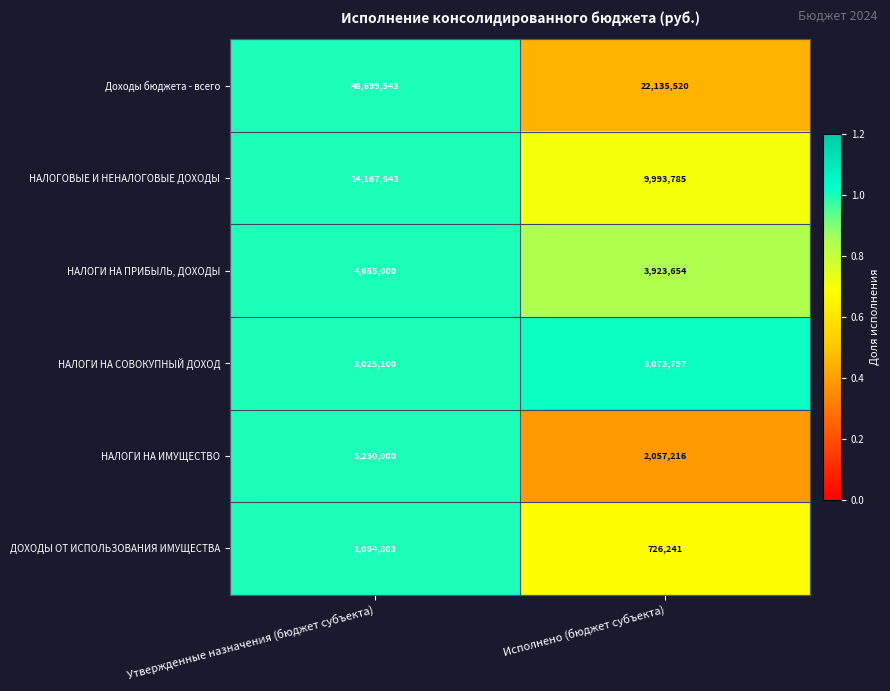

Reading left to right, extract all data points from this chart.

Доходы бюджета - всего: Утвержденные назначения (бюджет субъекта)=48699543	Исполнено (бюджет субъекта)=22135520
НАЛОГОВЫЕ И НЕНАЛОГОВЫЕ ДОХОДЫ: Утвержденные назначения (бюджет субъекта)=14167643	Исполнено (бюджет субъекта)=9993785
НАЛОГИ НА ПРИБЫЛЬ, ДОХОДЫ: Утвержденные назначения (бюджет субъекта)=4655000	Исполнено (бюджет субъекта)=3923654
НАЛОГИ НА СОВОКУПНЫЙ ДОХОД: Утвержденные назначения (бюджет субъекта)=3025100	Исполнено (бюджет субъекта)=3073797
НАЛОГИ НА ИМУЩЕСТВО: Утвержденные назначения (бюджет субъекта)=5230000	Исполнено (бюджет субъекта)=2057216
ДОХОДЫ ОТ ИСПОЛЬЗОВАНИЯ ИМУЩЕСТВА: Утвержденные назначения (бюджет субъекта)=1064803	Исполнено (бюджет субъекта)=726241